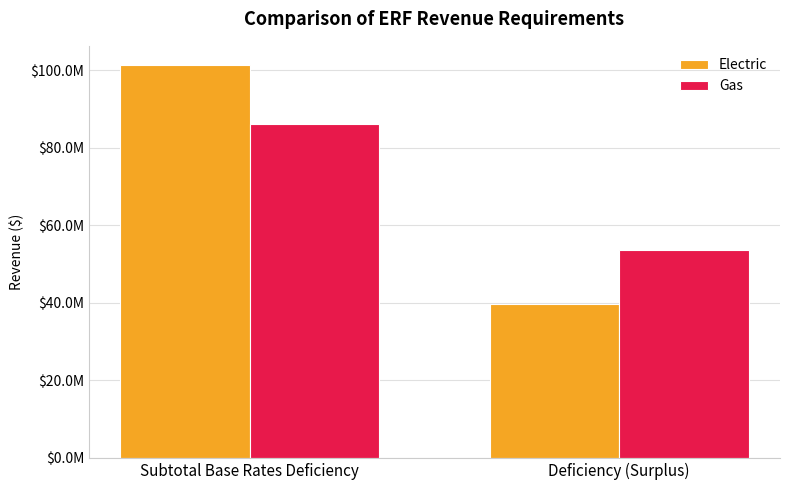

True or false: Electric has a value of 101173214.3 at Subtotal Base Rates Deficiency.

True